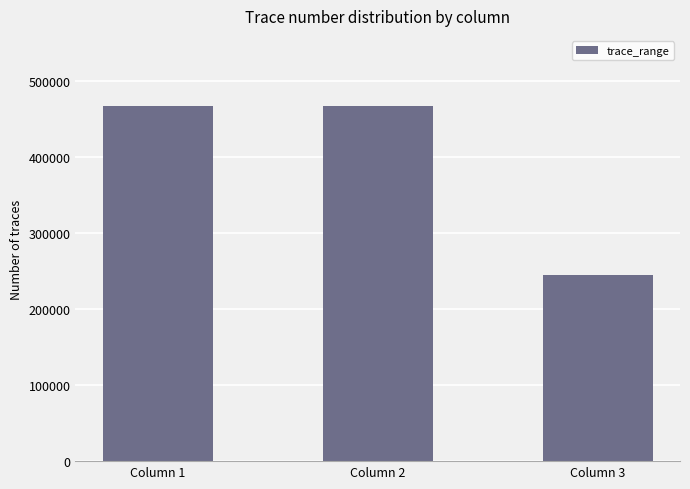

Read the value at Column 2, to the nearest 100.

468200